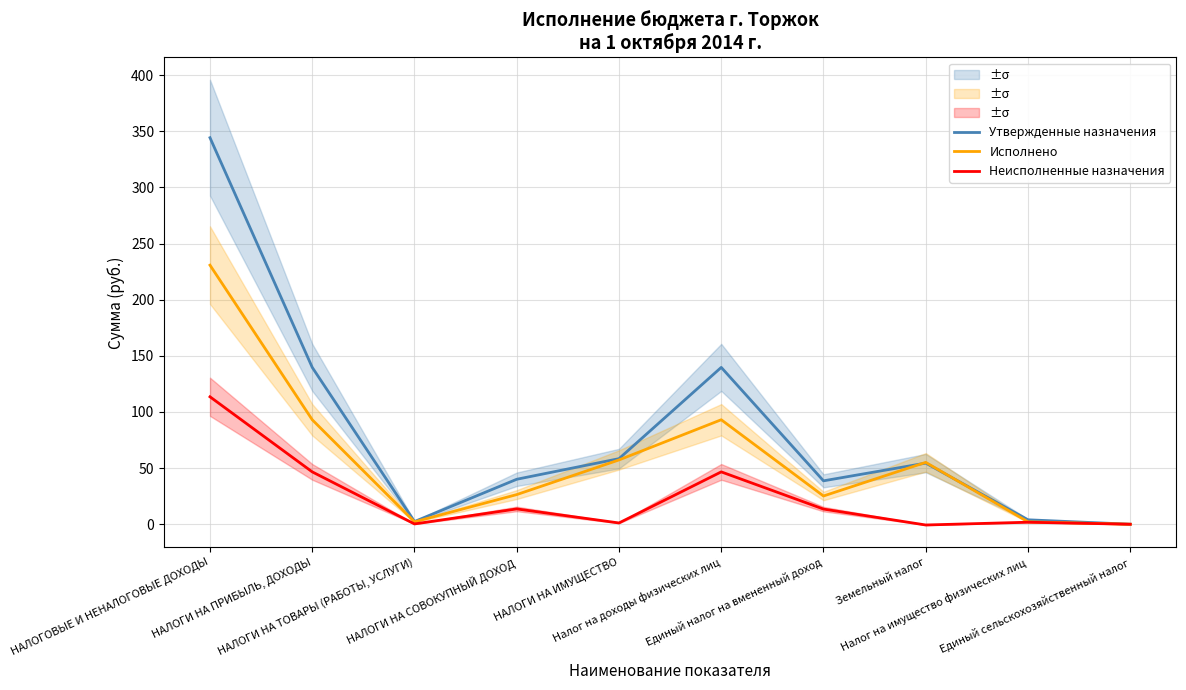

How many values in the Исполнено series are below 55?

5